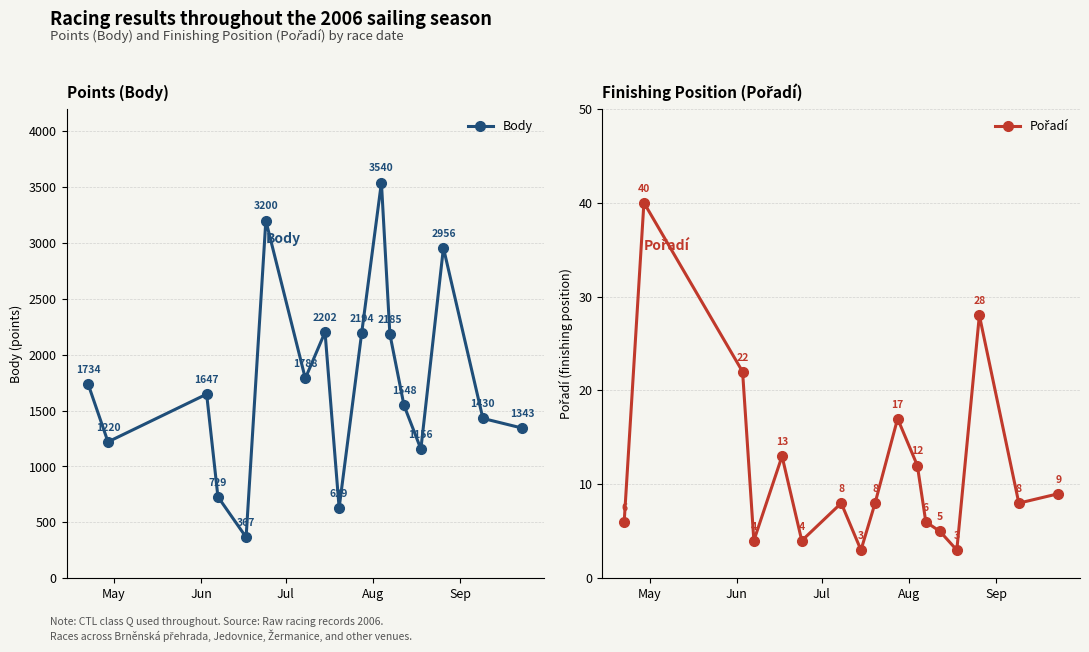

What is the value of the Body point at the 3rd from the left?

1647